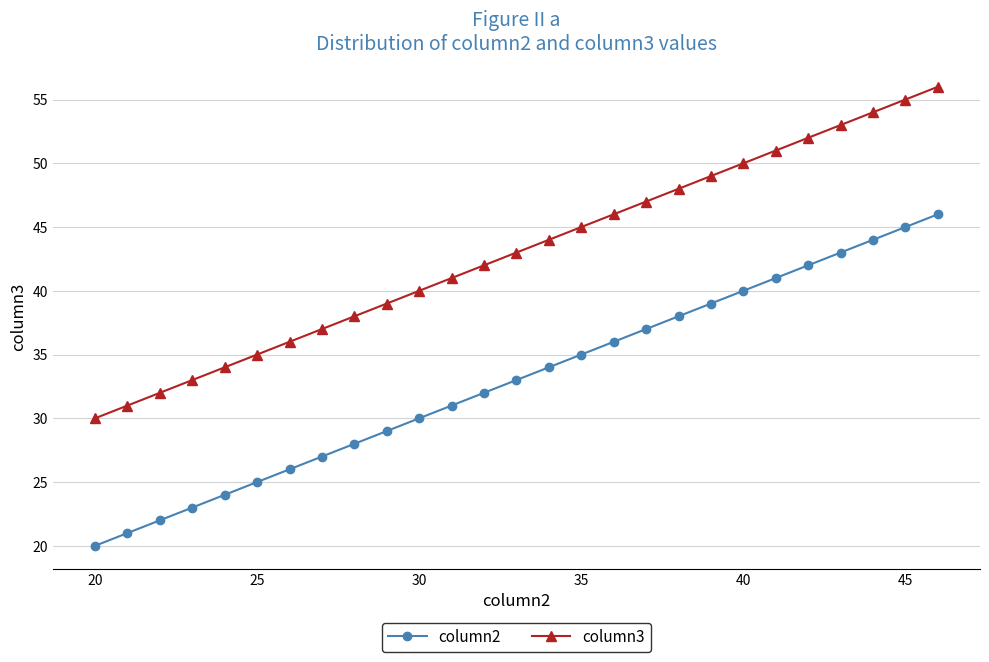

What is the minimum value shown in the chart?

20